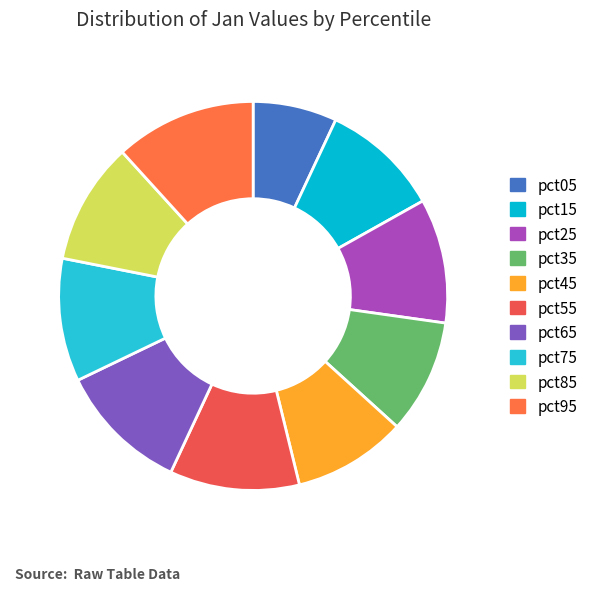

How many segments does this pie chart have?

10